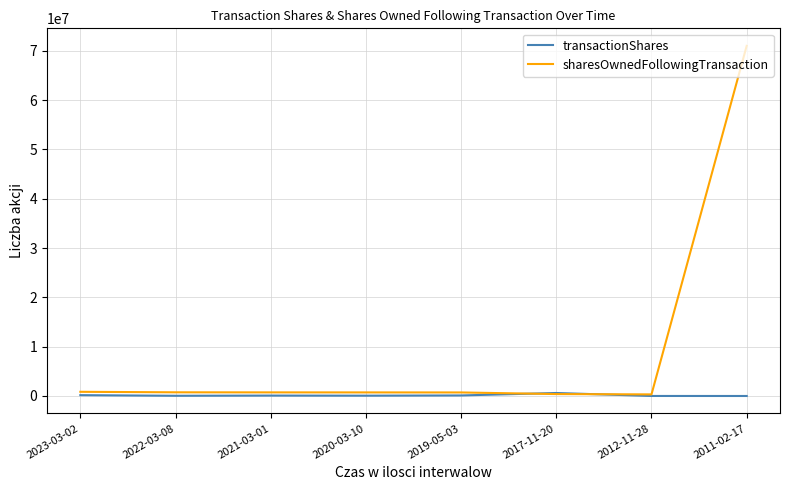

Which series changed the most between 2019-05-03 and 2011-02-17?

sharesOwnedFollowingTransaction